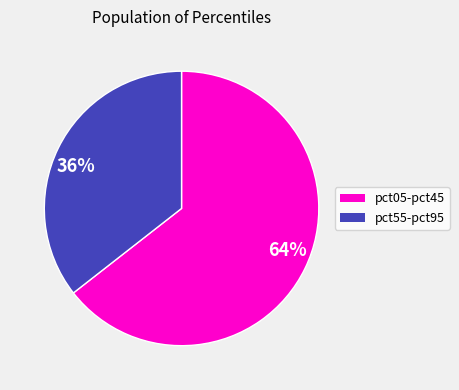

Approximately how many times larger is the value at 64% compared to 36%?

1.8